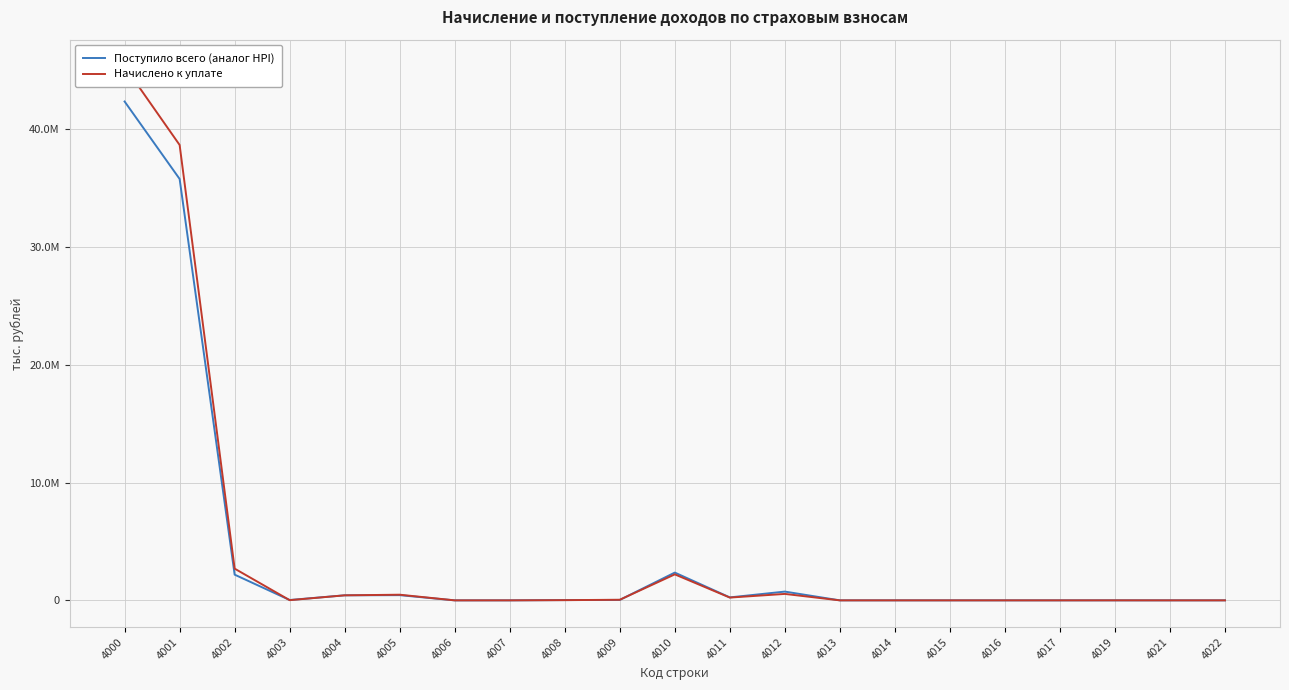

Between 4007 and 4021, which series saw the biggest shift?

Начислено к уплате